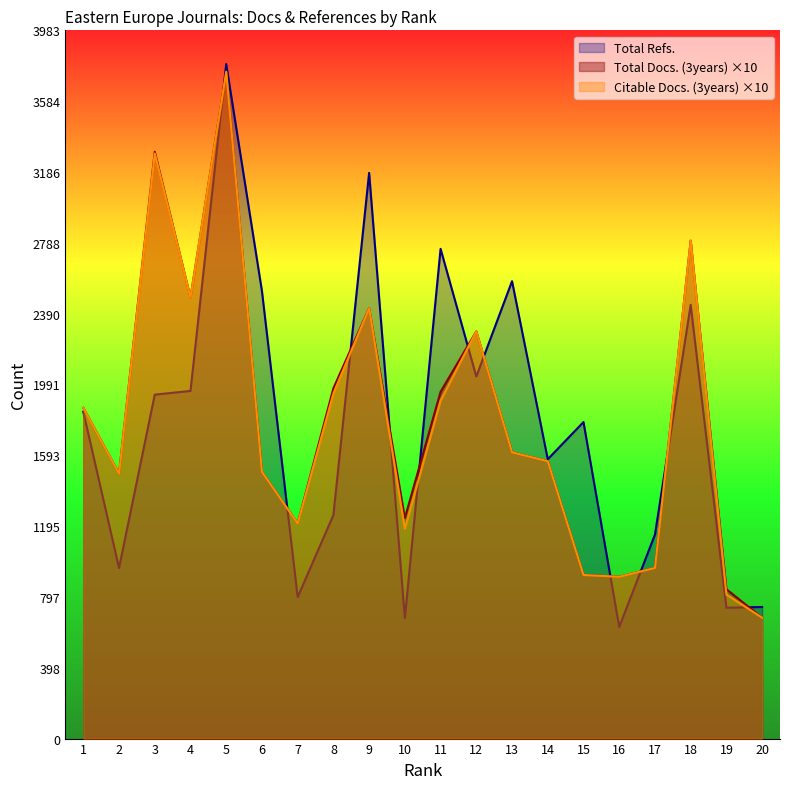

At how many categories does at least one series exceed 1762?

12